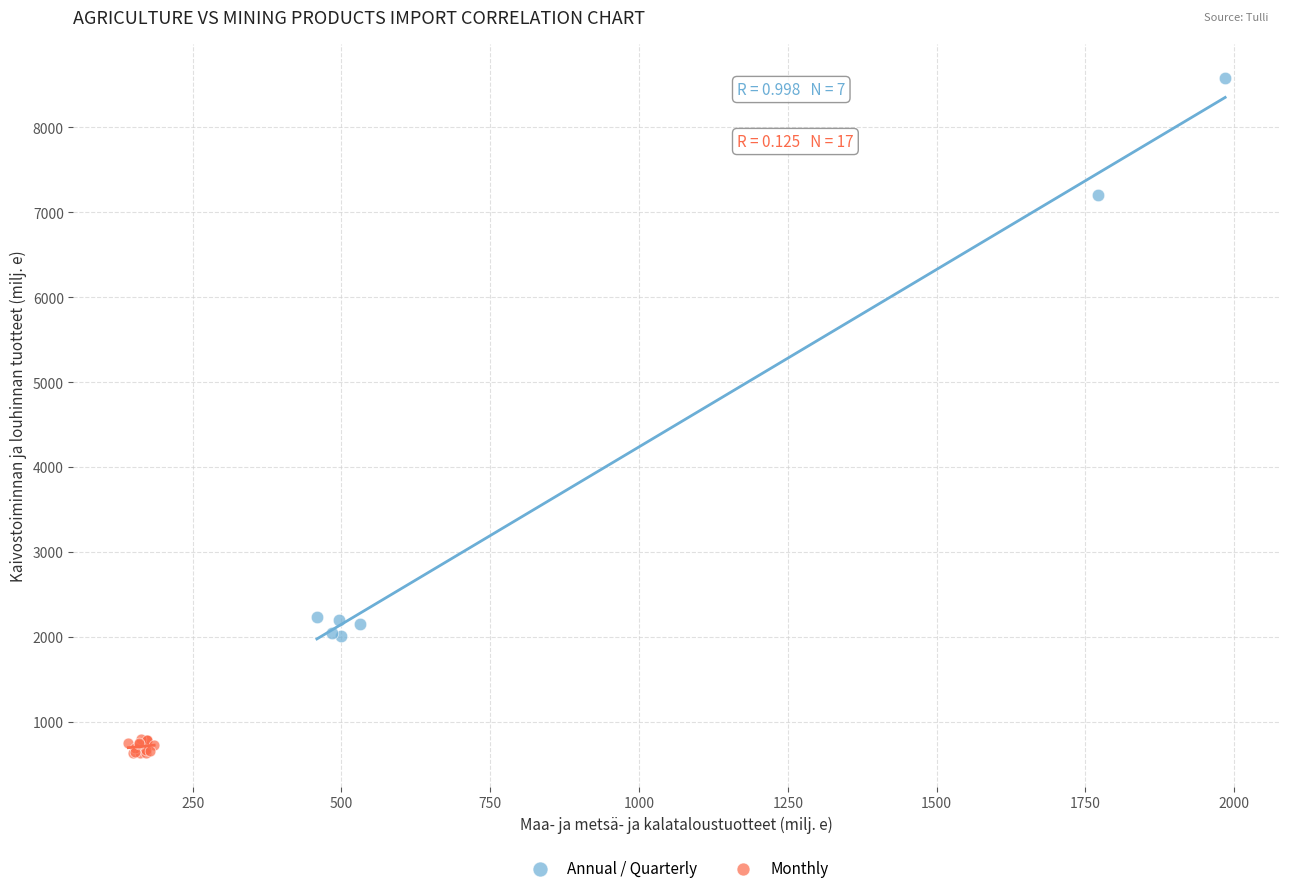

What are all the series names shown in the legend?

Annual / Quarterly, Monthly